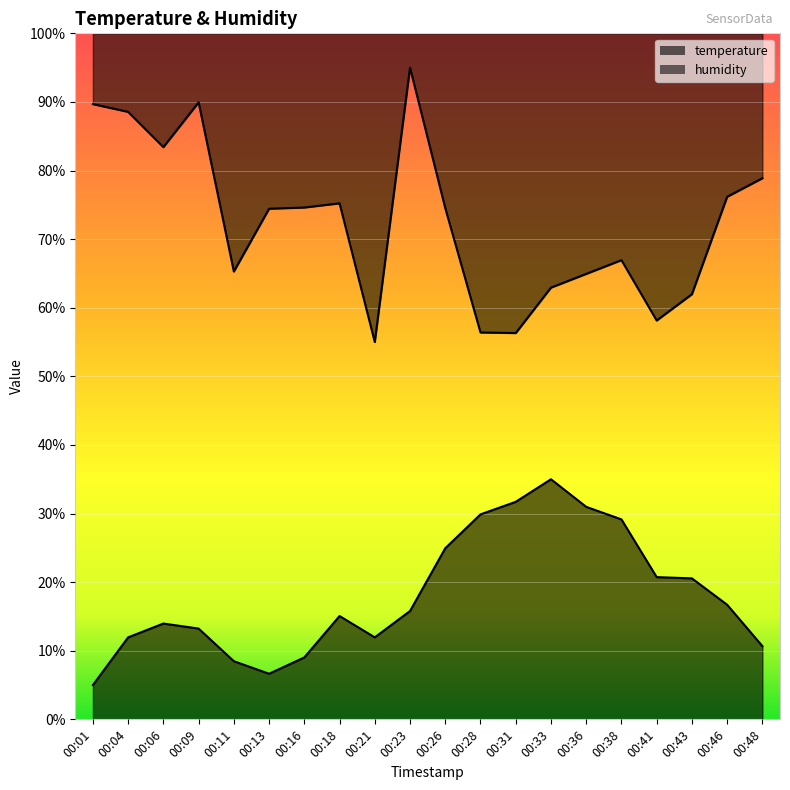

Reading left to right, list all the values displayed in this chart.

temperature: 00:01=5.0	00:04=12.0	00:06=14.0	00:09=13.2	00:11=8.5	00:13=6.6	00:16=9.0	00:18=15.1	00:21=12.0	00:23=15.8	00:26=24.9	00:28=29.9	00:31=31.7	00:33=35.0	00:36=31.0	00:38=29.1	00:41=20.7	00:43=20.5	00:46=16.7	00:48=10.7
humidity: 00:01=89.7	00:04=88.6	00:06=83.4	00:09=89.9	00:11=65.3	00:13=74.4	00:16=74.6	00:18=75.2	00:21=55.0	00:23=95.0	00:26=74.5	00:28=56.4	00:31=56.3	00:33=62.9	00:36=64.9	00:38=66.9	00:41=58.1	00:43=62.0	00:46=76.2	00:48=78.9